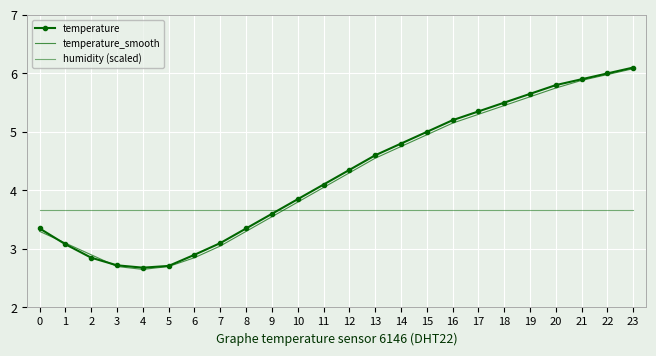

At how many categories does at least one series exceed 3?

24